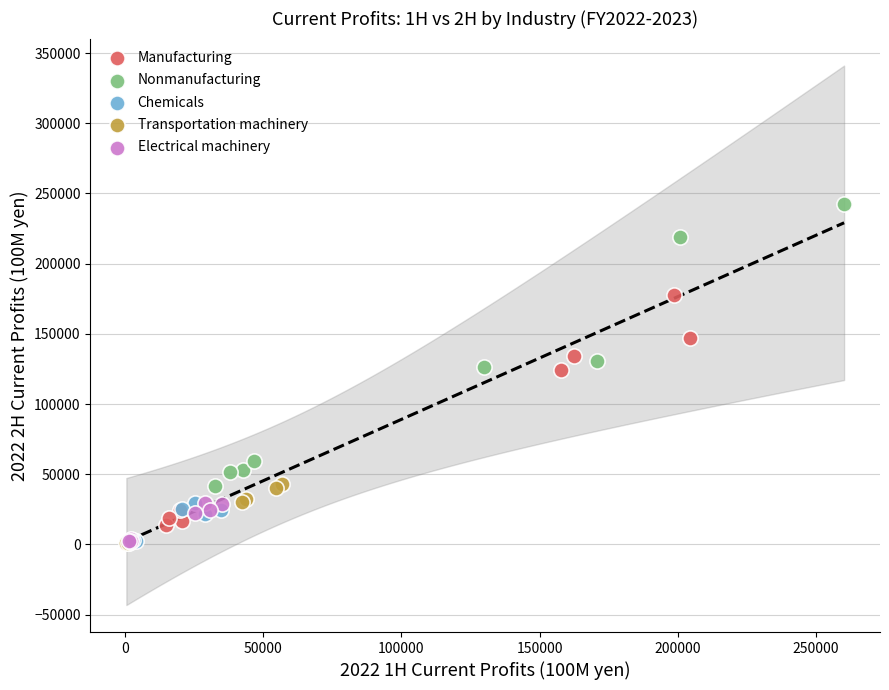

What are all the series names shown in the legend?

Manufacturing, Nonmanufacturing, Chemicals, Transportation machinery, Electrical machinery